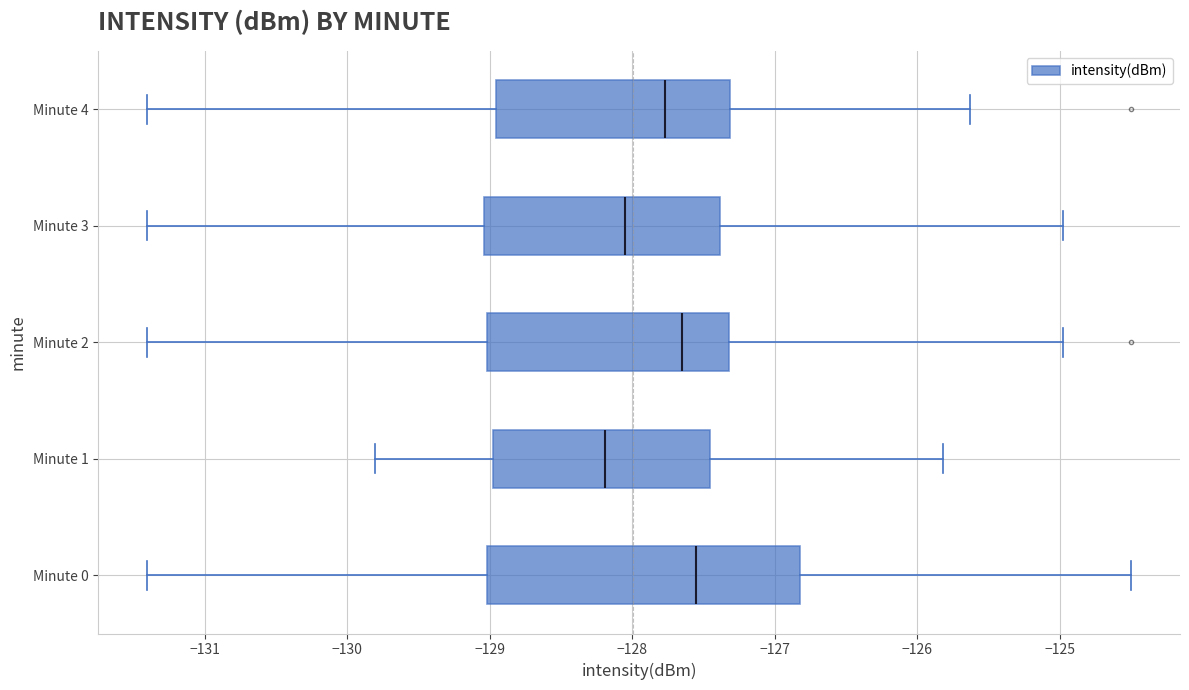

Which box is the widest, from its left edge to its right edge?

Minute 0